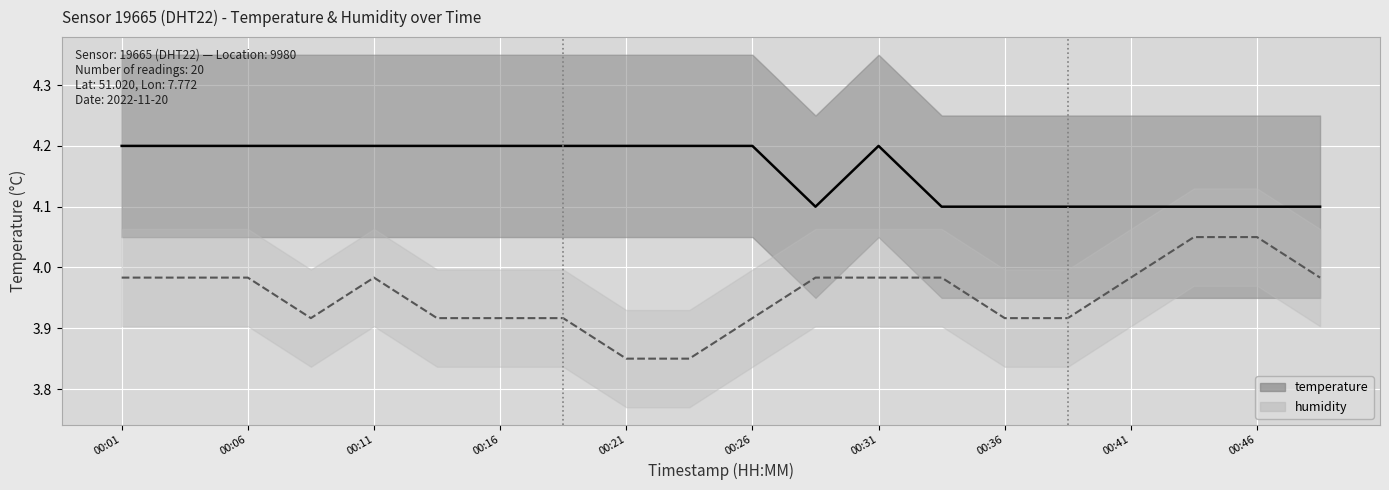

Is this an area chart (filled region under the line)?

No